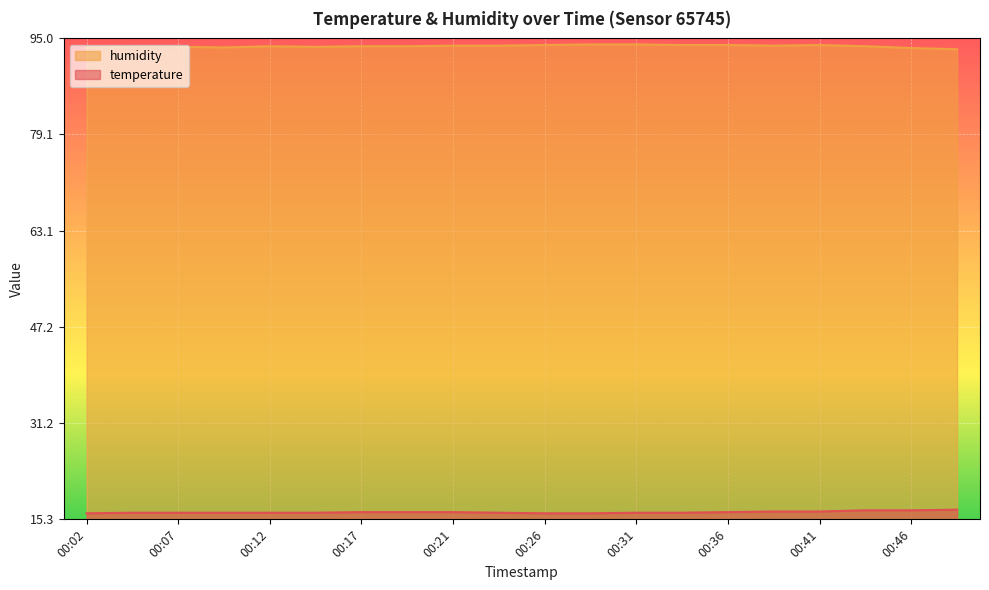

How many lines are shown in the chart?

2